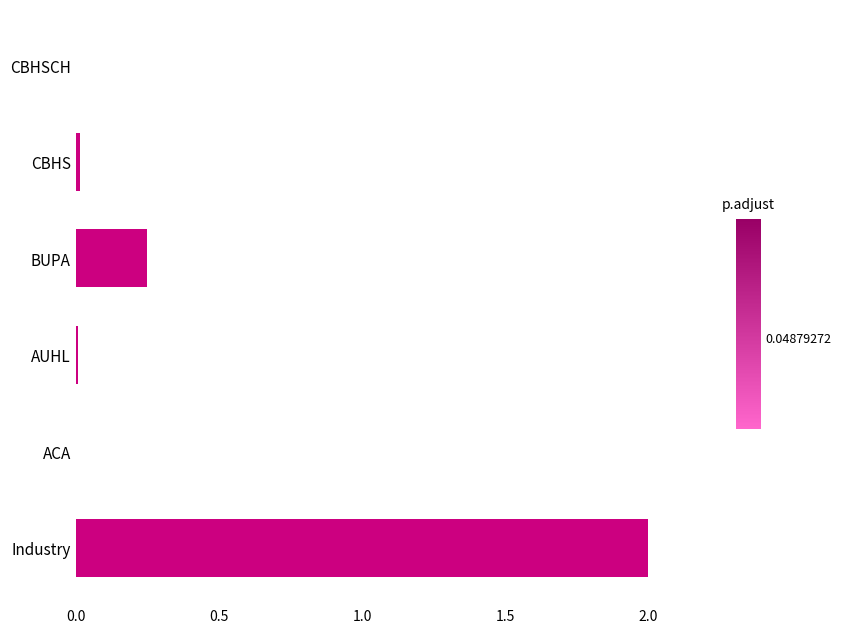

True or false: the data shows 0.0 at ACA.

True